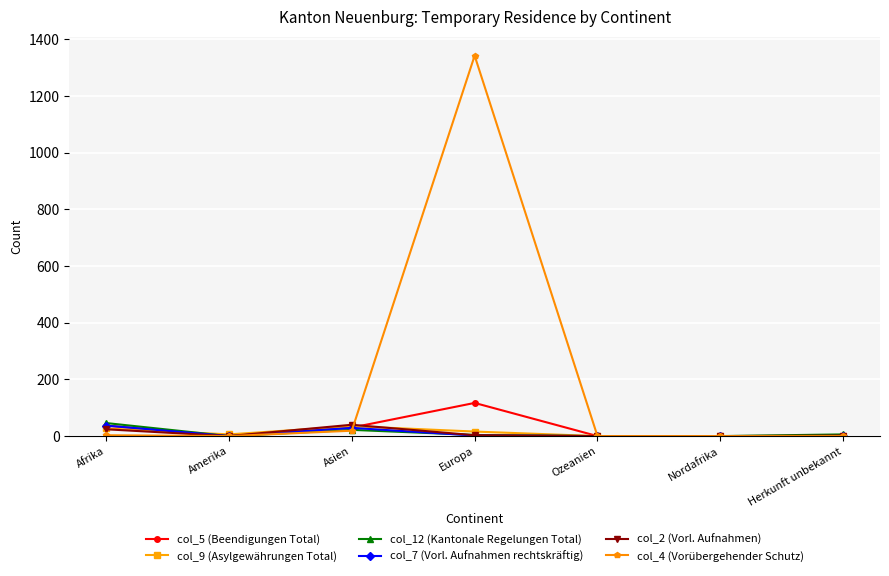

How many values in the col_9 (Asylgewährungen Total) series are below 6?

3